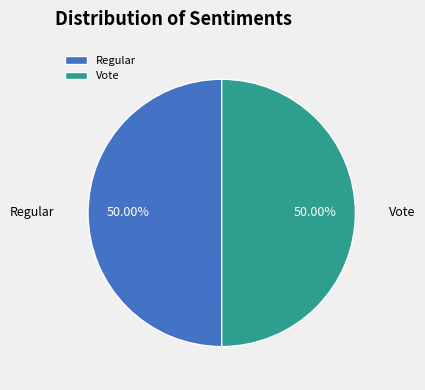

To the nearest percent, what is the combined percentage of Regular and Vote?

100%